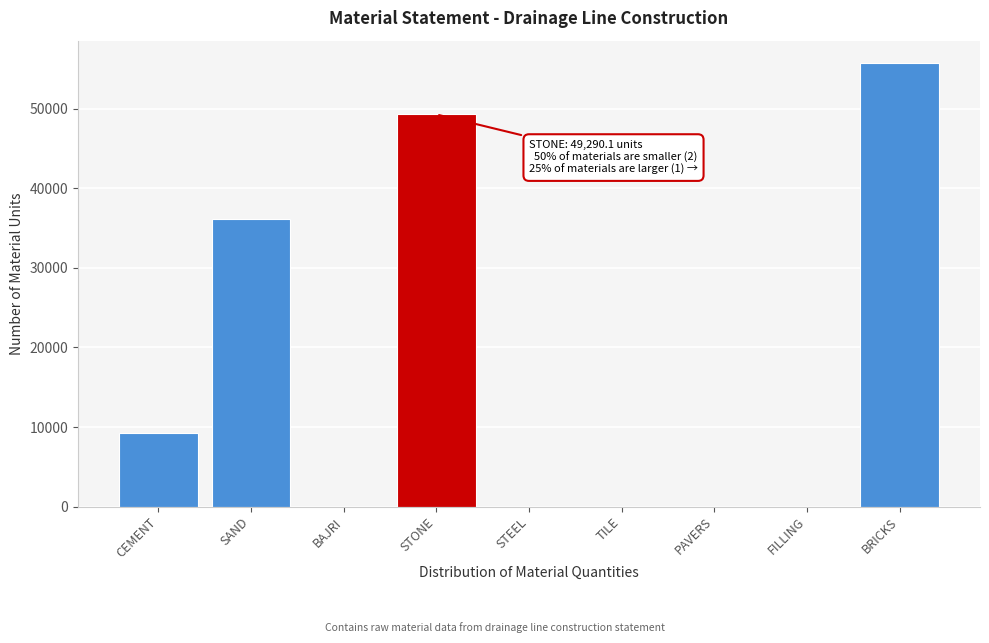

Reading right to left, what are all the values shown in this chart?

BRICKS=55768.5	FILLING=0.0	PAVERS=0.0	TILE=0.0	STEEL=0.0	STONE=49290.1	BAJRI=0.0	SAND=36102.0	CEMENT=9257.9